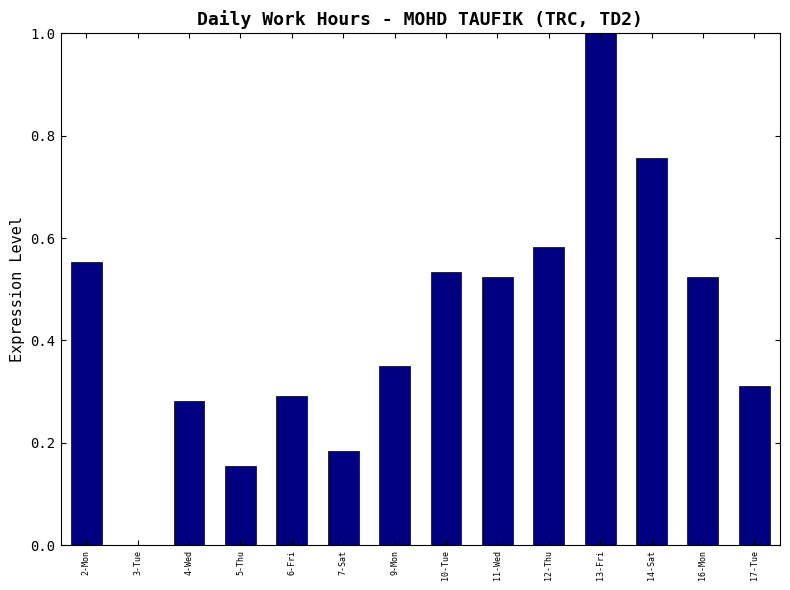

What is the change in value from 3-Tue to 13-Fri?

+1.0